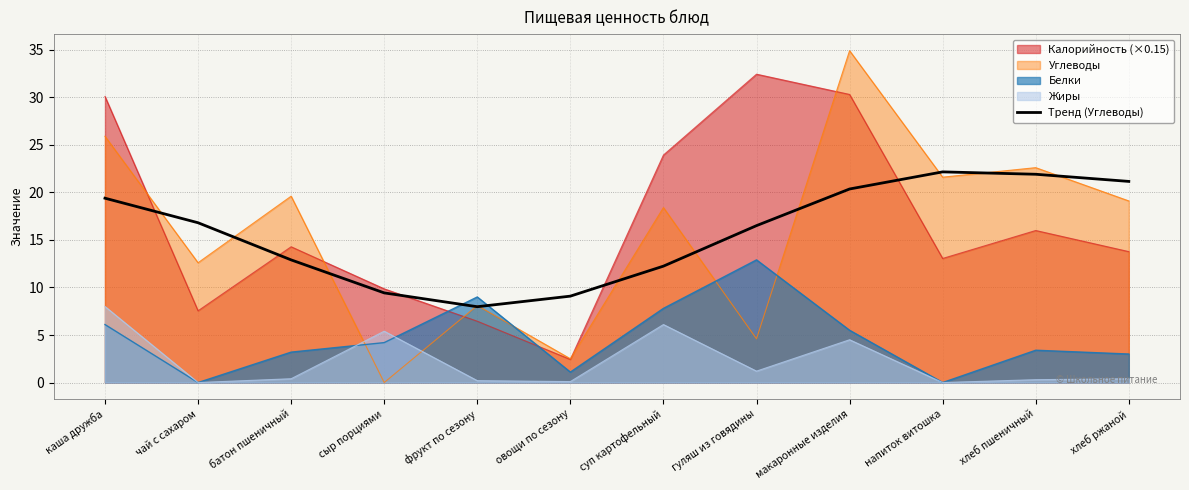

True or false: Белки and Калорийность (×0.15) cross at least once.

True